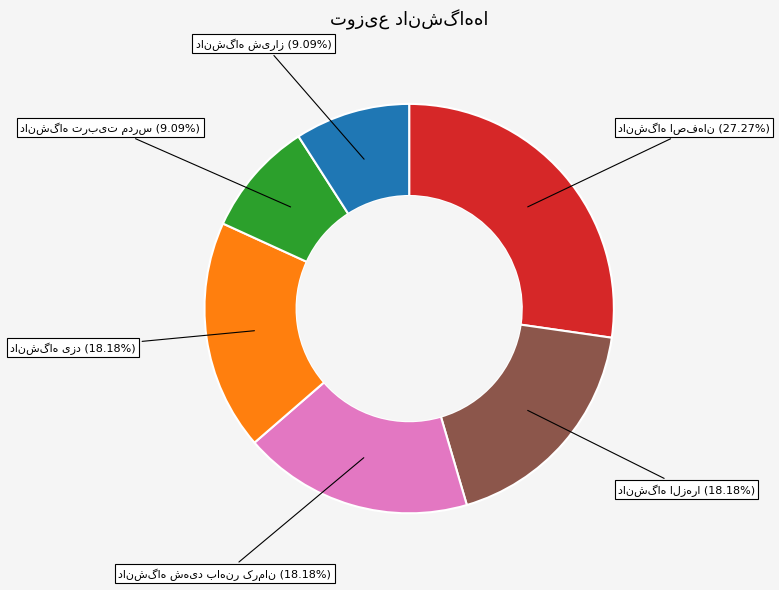

To the nearest percent, what is the difference between the largest and smallest slice percentages?

18%